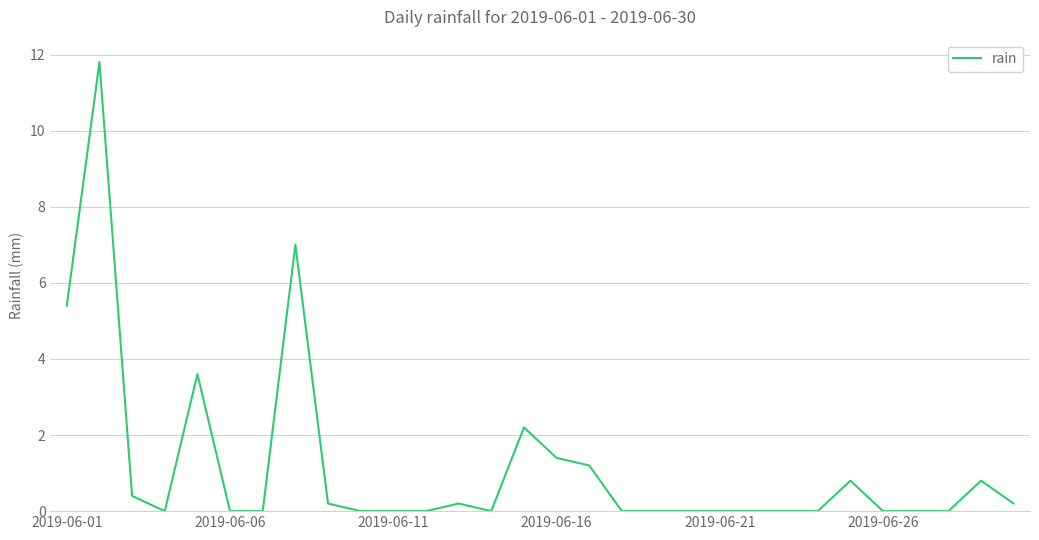

What is the greatest value displayed?

11.8